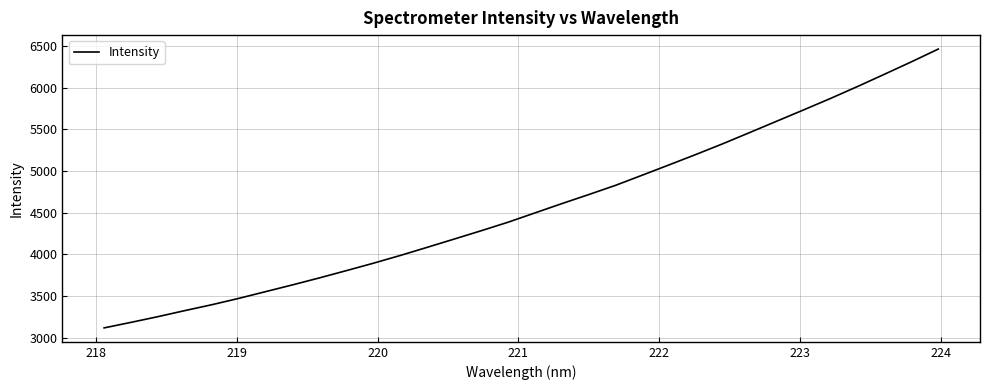

What is the smallest value displayed?

3115.5